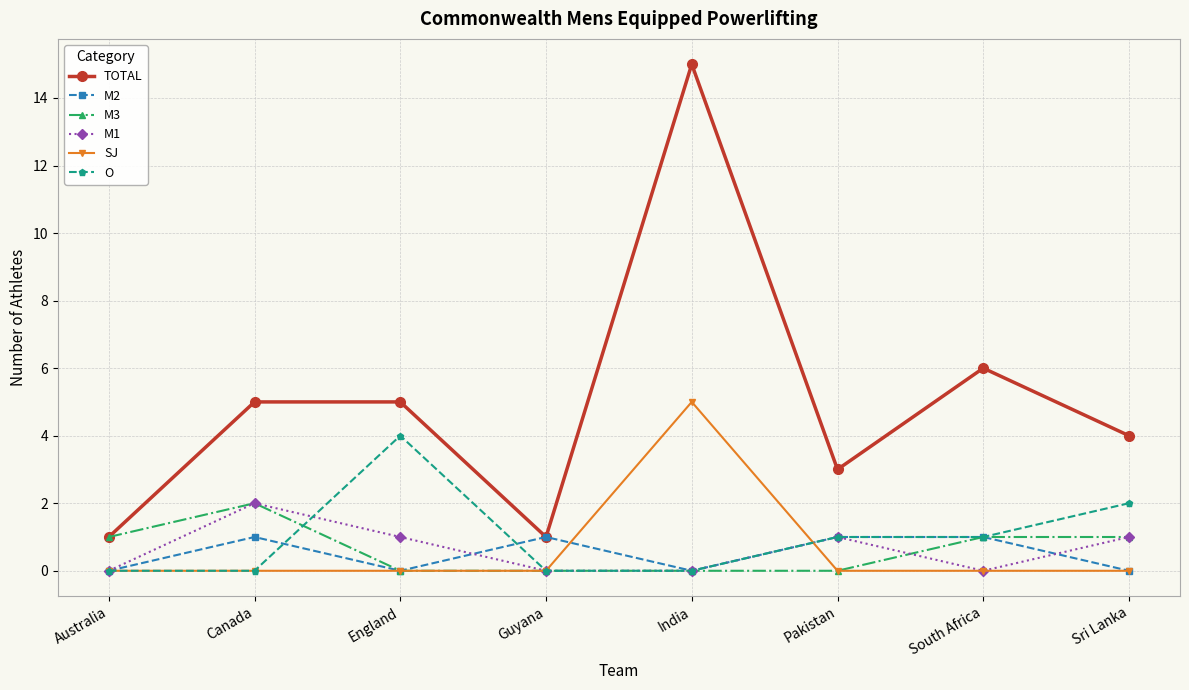

How many interior local valleys does the TOTAL series have?

2